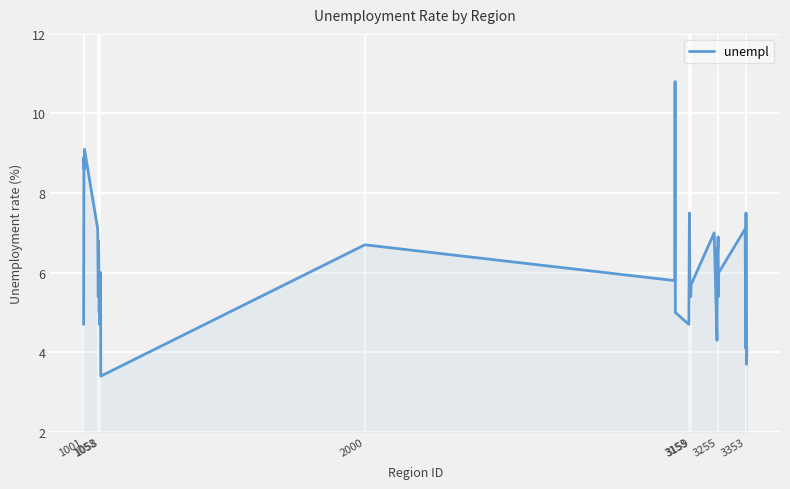

How many lines are shown in the chart?

1